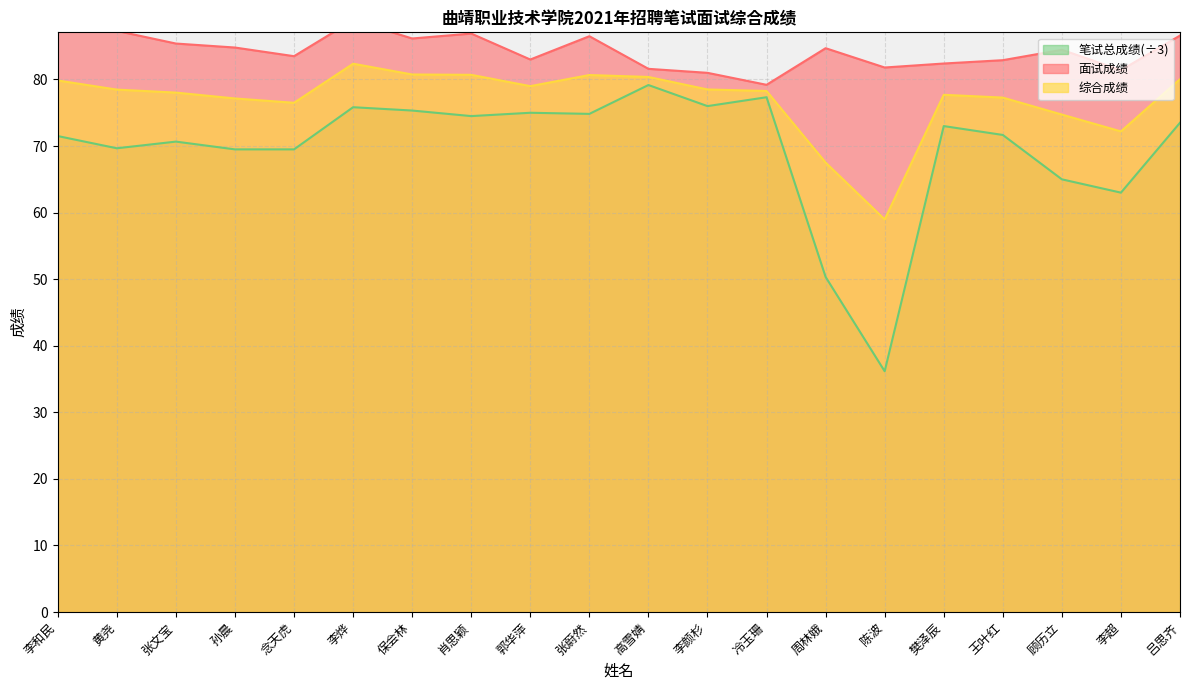

Which category has the highest value in the 笔试总成绩 series?

高雪婧